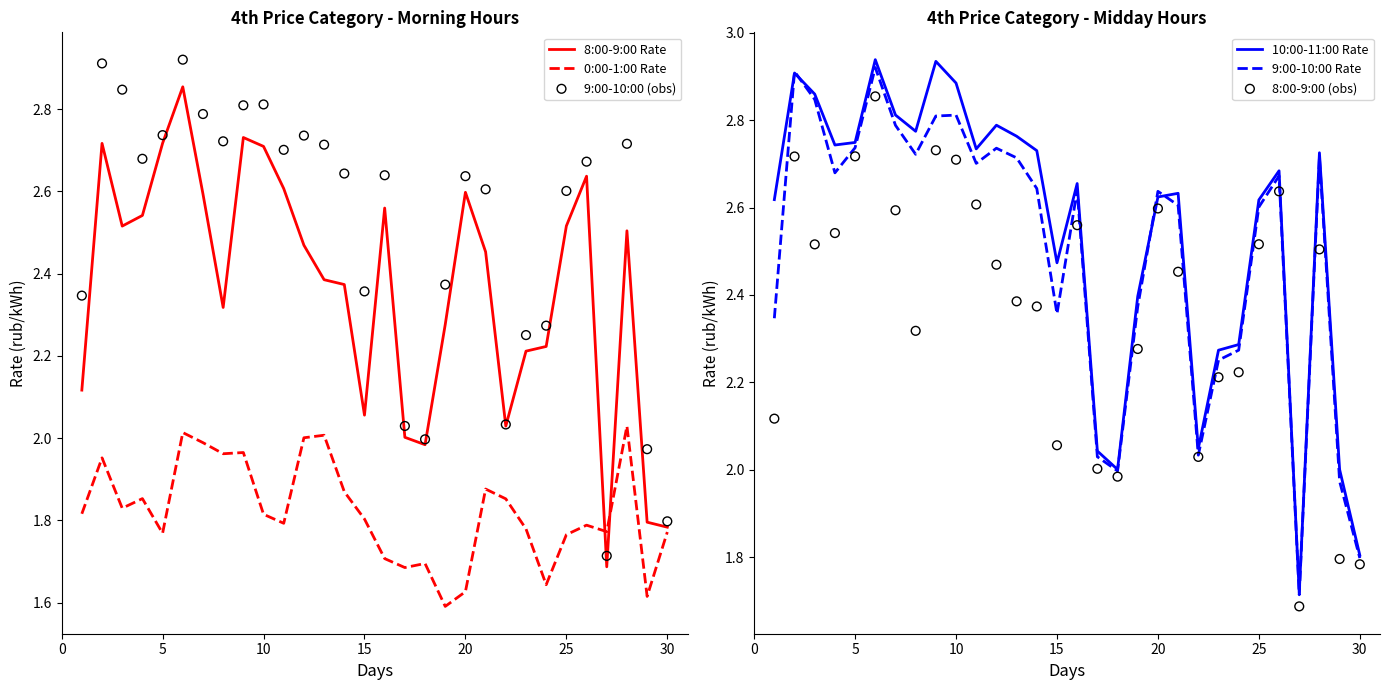

Which series has the largest total across all categories?

10:00-11:00 Rate